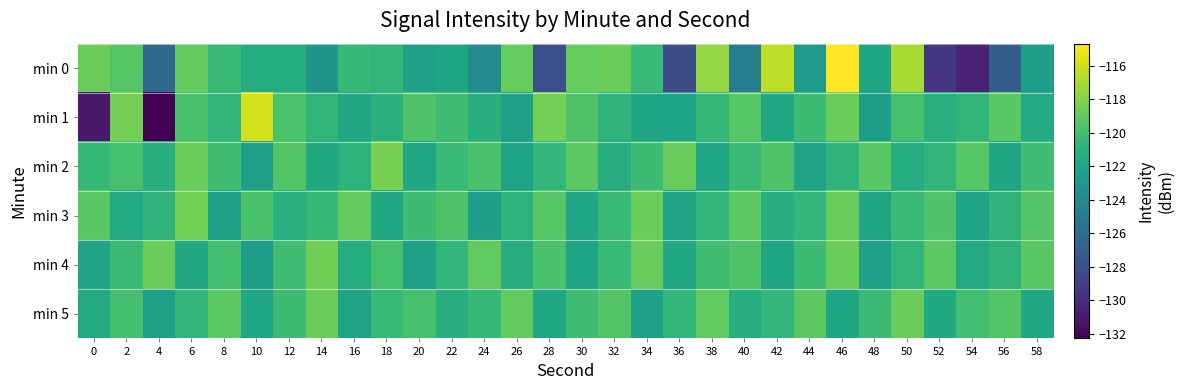

Reading left to right, extract all data points from this chart.

min 0: 0=-118.7	2=-119.3	4=-126.3	6=-118.9	8=-120.4	10=-121.4	12=-121.4	14=-123.2	16=-120.5	18=-120.8	20=-122.3	22=-121.9	24=-123.8	26=-118.8	28=-128.0	30=-118.8	32=-118.6	34=-120.3	36=-128.1	38=-117.5	40=-124.9	42=-116.5	44=-122.8	46=-114.7	48=-121.9	50=-117.0	52=-129.5	54=-130.6	56=-127.1	58=-122.5
min 1: 0=-131.1	2=-118.4	4=-132.3	6=-119.7	8=-120.7	10=-115.9	12=-119.7	14=-120.7	16=-121.8	18=-121.0	20=-119.5	22=-120.1	24=-121.2	26=-122.3	28=-118.4	30=-119.6	32=-120.8	34=-121.9	36=-122.1	38=-120.5	40=-119.3	42=-121.7	44=-120.2	46=-118.6	48=-122.4	50=-119.8	52=-121.1	54=-120.7	56=-119.2	58=-121.5
min 2: 0=-120.5	2=-119.8	4=-121.2	6=-118.7	8=-120.1	10=-122.3	12=-119.4	14=-121.6	16=-120.9	18=-118.3	20=-121.8	22=-120.4	24=-119.7	26=-122.1	28=-120.6	30=-119.1	32=-121.3	34=-120.2	36=-118.8	38=-121.7	40=-120.3	42=-119.5	44=-122.0	46=-120.8	48=-119.2	50=-121.4	52=-120.7	54=-119.3	56=-121.9	58=-120.1
min 3: 0=-119.2	2=-121.5	4=-120.8	6=-118.4	8=-122.2	10=-119.7	12=-121.1	14=-120.5	16=-118.9	18=-121.8	20=-120.2	22=-119.6	24=-122.4	26=-120.9	28=-119.3	30=-121.7	32=-120.4	34=-118.6	36=-122.0	38=-120.7	40=-119.1	42=-121.3	44=-120.6	46=-118.8	48=-121.9	50=-120.3	52=-119.5	54=-122.1	56=-120.8	58=-119.4
min 4: 0=-122.0	2=-120.3	4=-118.7	6=-121.6	8=-119.9	10=-122.5	12=-120.1	14=-118.5	16=-121.4	18=-119.8	20=-122.2	22=-120.6	24=-119.0	26=-121.3	28=-119.7	30=-122.1	32=-120.4	34=-118.8	36=-121.7	38=-120.1	40=-119.5	42=-121.9	44=-120.2	46=-118.6	48=-122.3	50=-120.7	52=-119.1	54=-121.5	56=-120.8	58=-119.2
min 5: 0=-121.5	2=-119.9	4=-122.3	6=-120.7	8=-119.1	10=-121.8	12=-120.2	14=-118.6	16=-122.0	18=-120.4	20=-119.8	22=-121.2	24=-120.5	26=-118.9	28=-121.7	30=-120.1	32=-119.4	34=-122.2	36=-120.6	38=-119.0	40=-121.3	42=-120.7	44=-119.1	46=-121.9	48=-120.3	50=-118.7	52=-121.6	54=-120.0	56=-119.4	58=-121.8